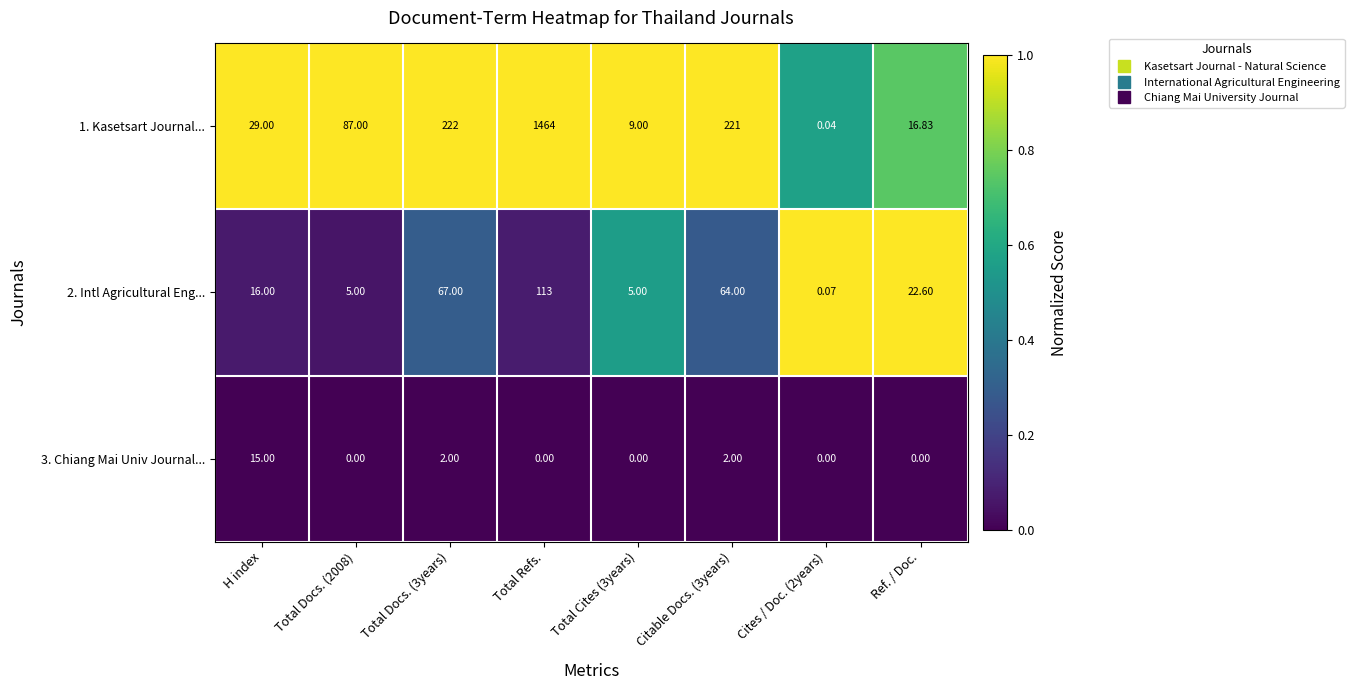

Which series has the largest range (max minus min)?

1. Kasetsart Journal...